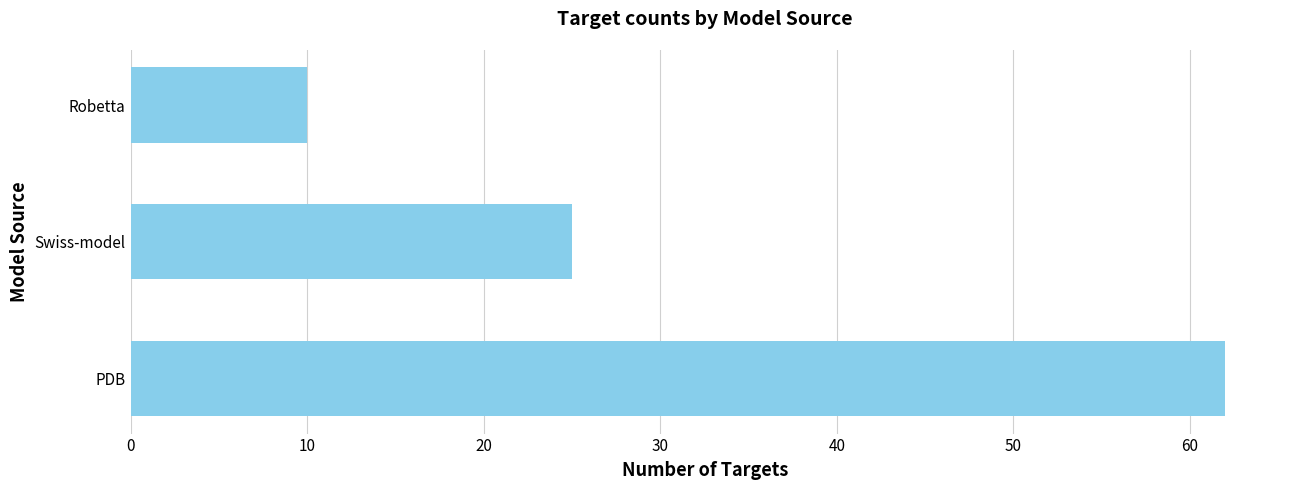

Does the chart contain any negative values?

No